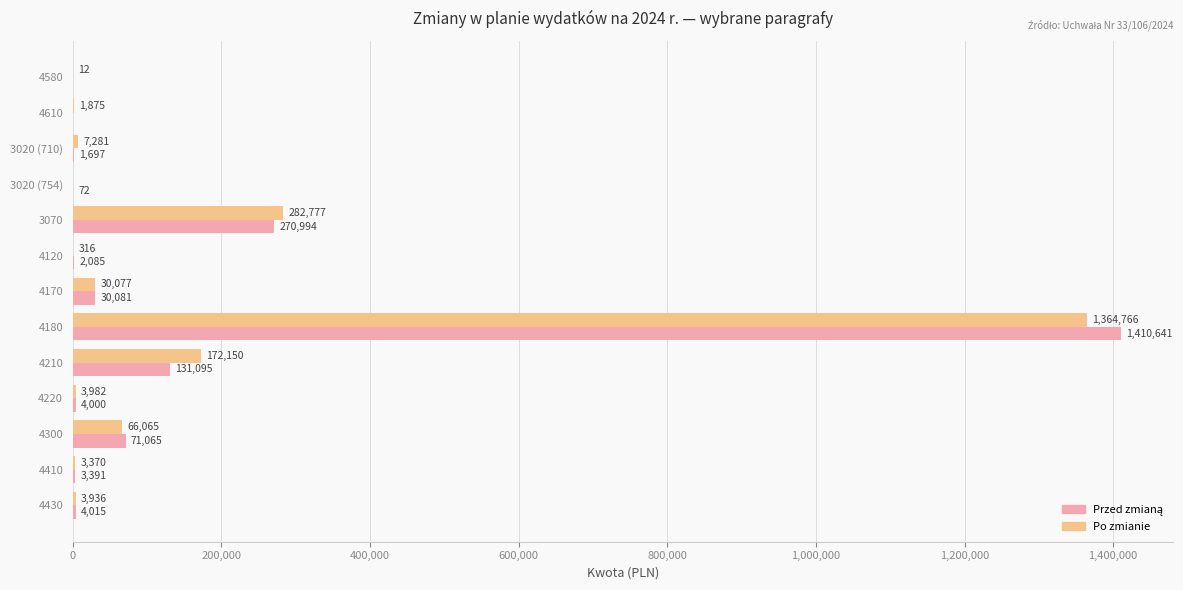

How many categories are shown in the chart?

13